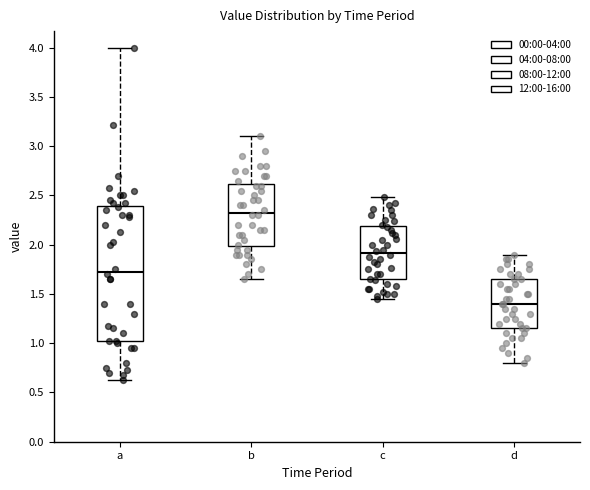

Which box's median line is the lowest?

d